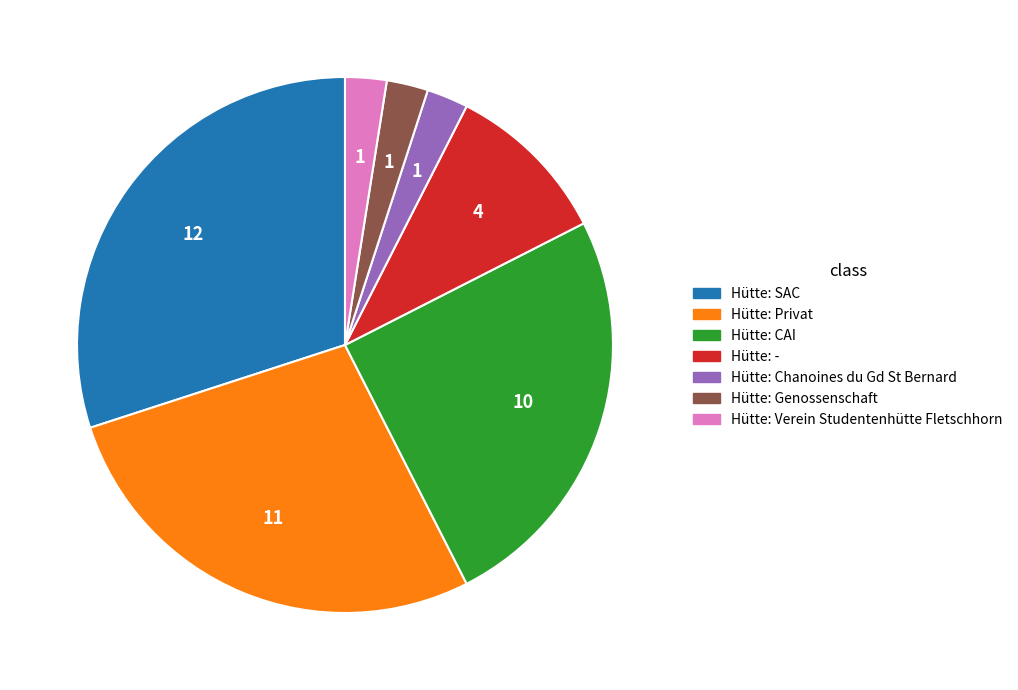

Between Hütte: - and Hütte: Verein Studentenhütte Fletschhorn, which is larger?

Hütte: -